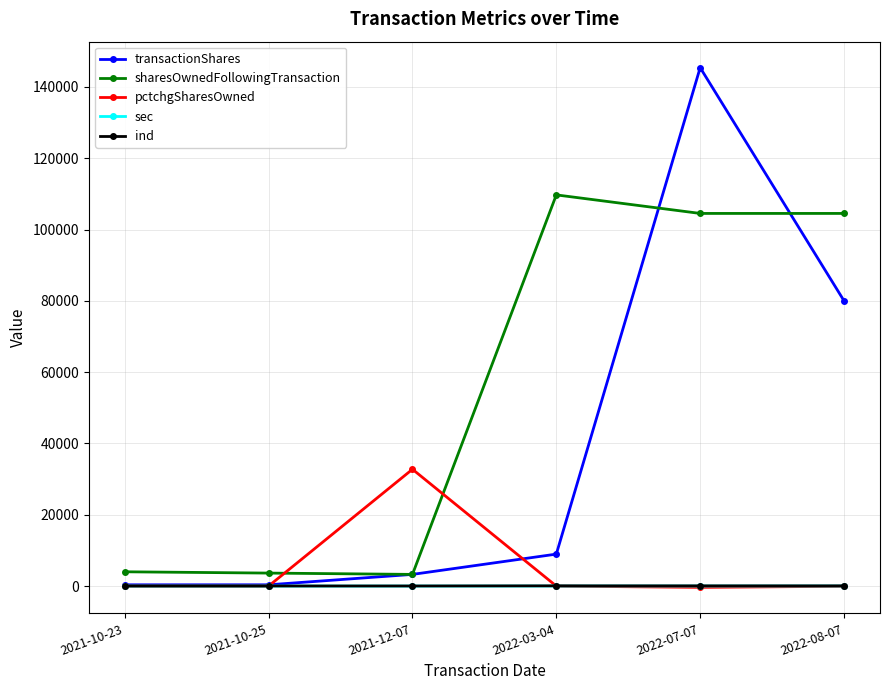

What is the difference between the pctchgSharesOwned values at 2022-07-07 and 2021-10-23?

366